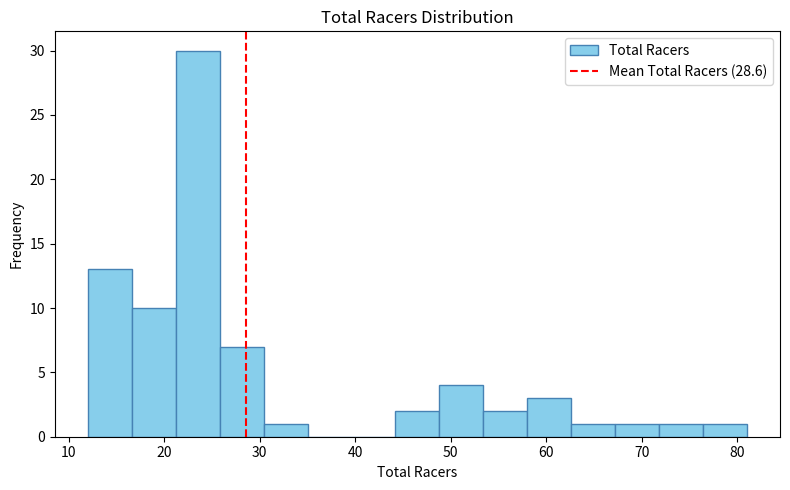

Over which range of the x-axis is the bar tallest?

21.2 to 25.8